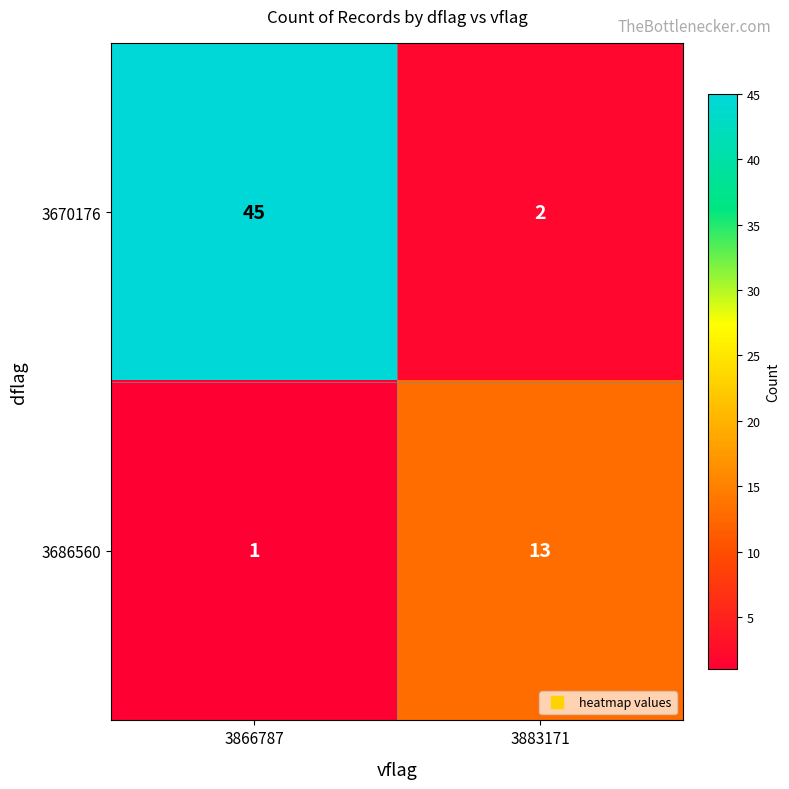

Reading right to left, transcribe all the data shown in this chart.

3670176: 3883171=2	3866787=45
3686560: 3883171=13	3866787=1